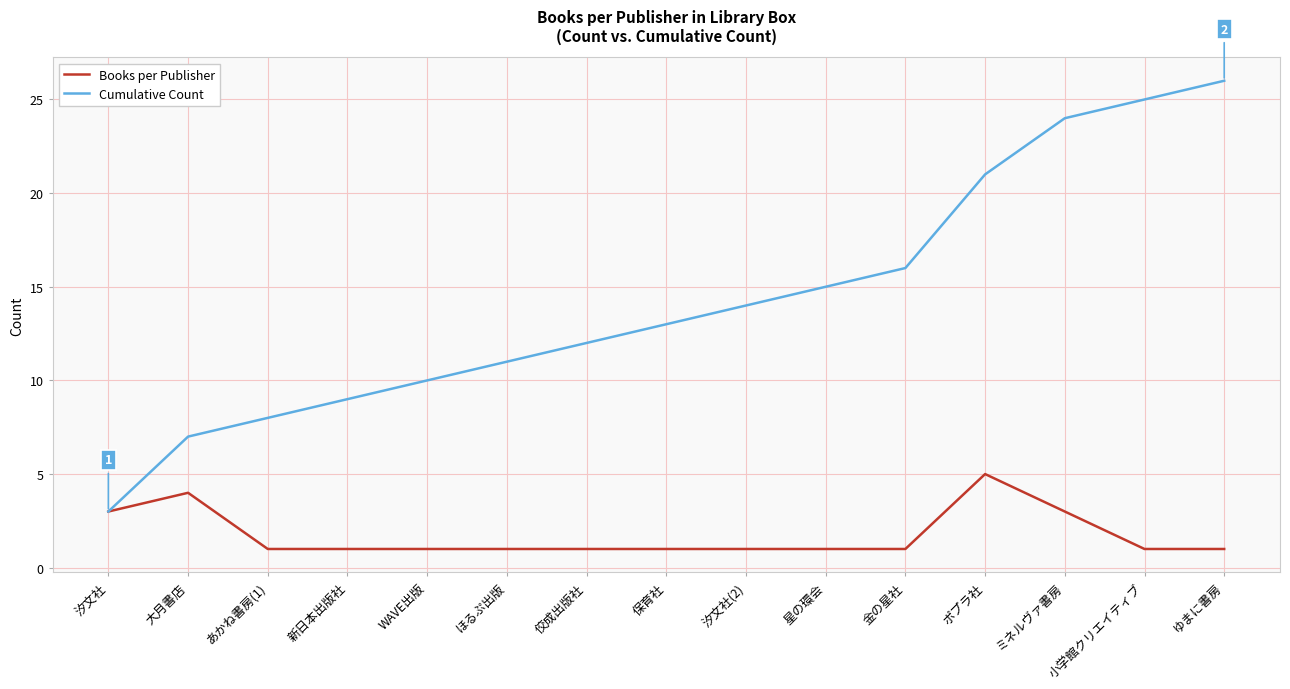

Rank the series by their average value, from highest to lowest.

Cumulative Count, Books per Publisher